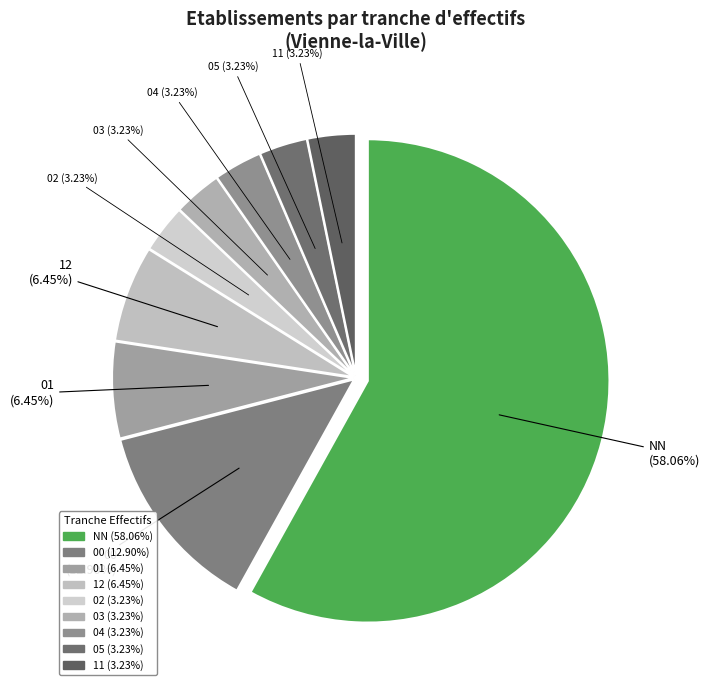

Which has a higher value, 12 or 05?

12